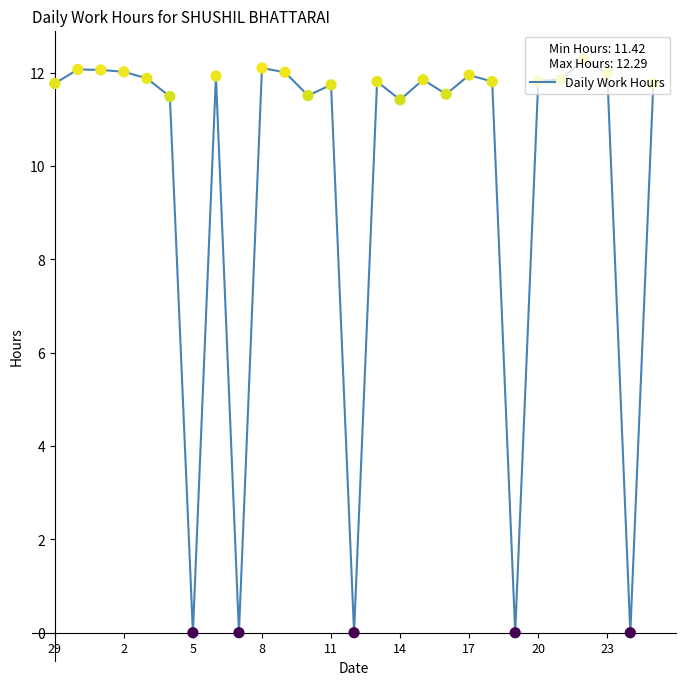

What is the maximum value shown in the chart?

12.3